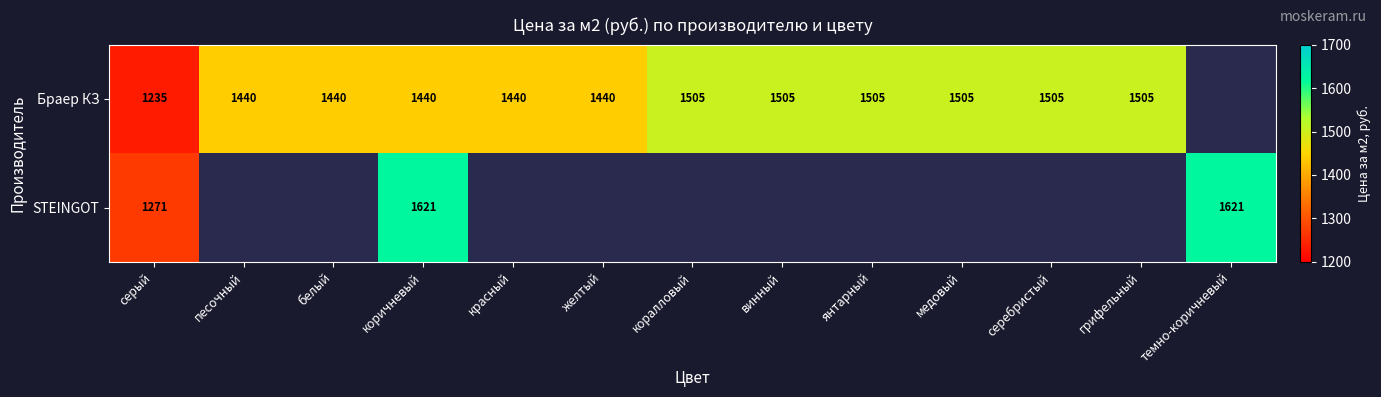

The value of STEINGOT at коричневый is 753. True or false?

False